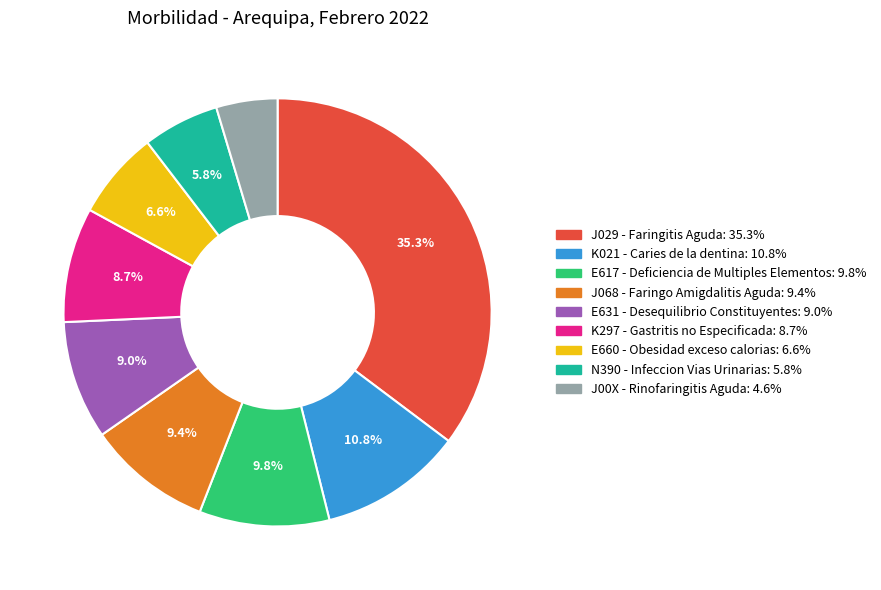

Is J068 - Faringo Amigdalitis Aguda the majority of the pie?

No